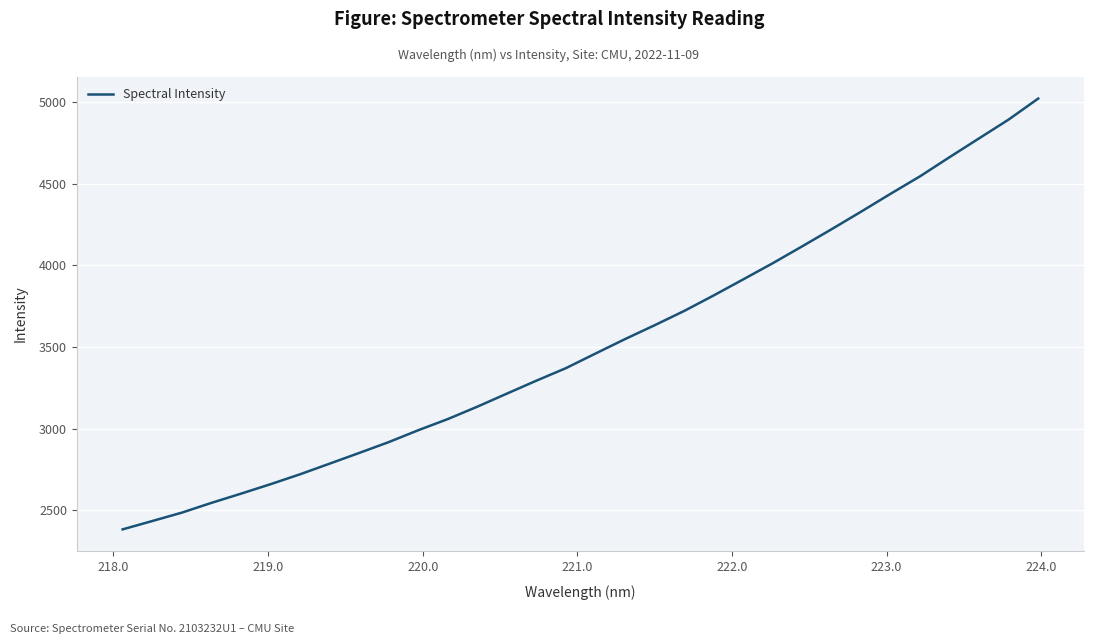

What is the smallest value displayed?

2384.2